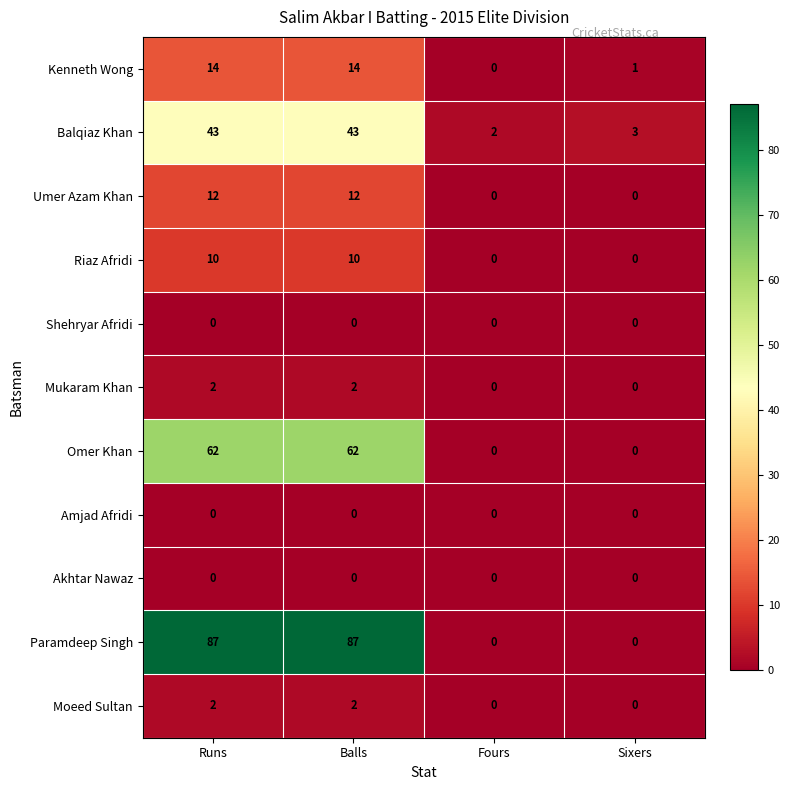

What is the spread (max minus min) of values at Runs?

87